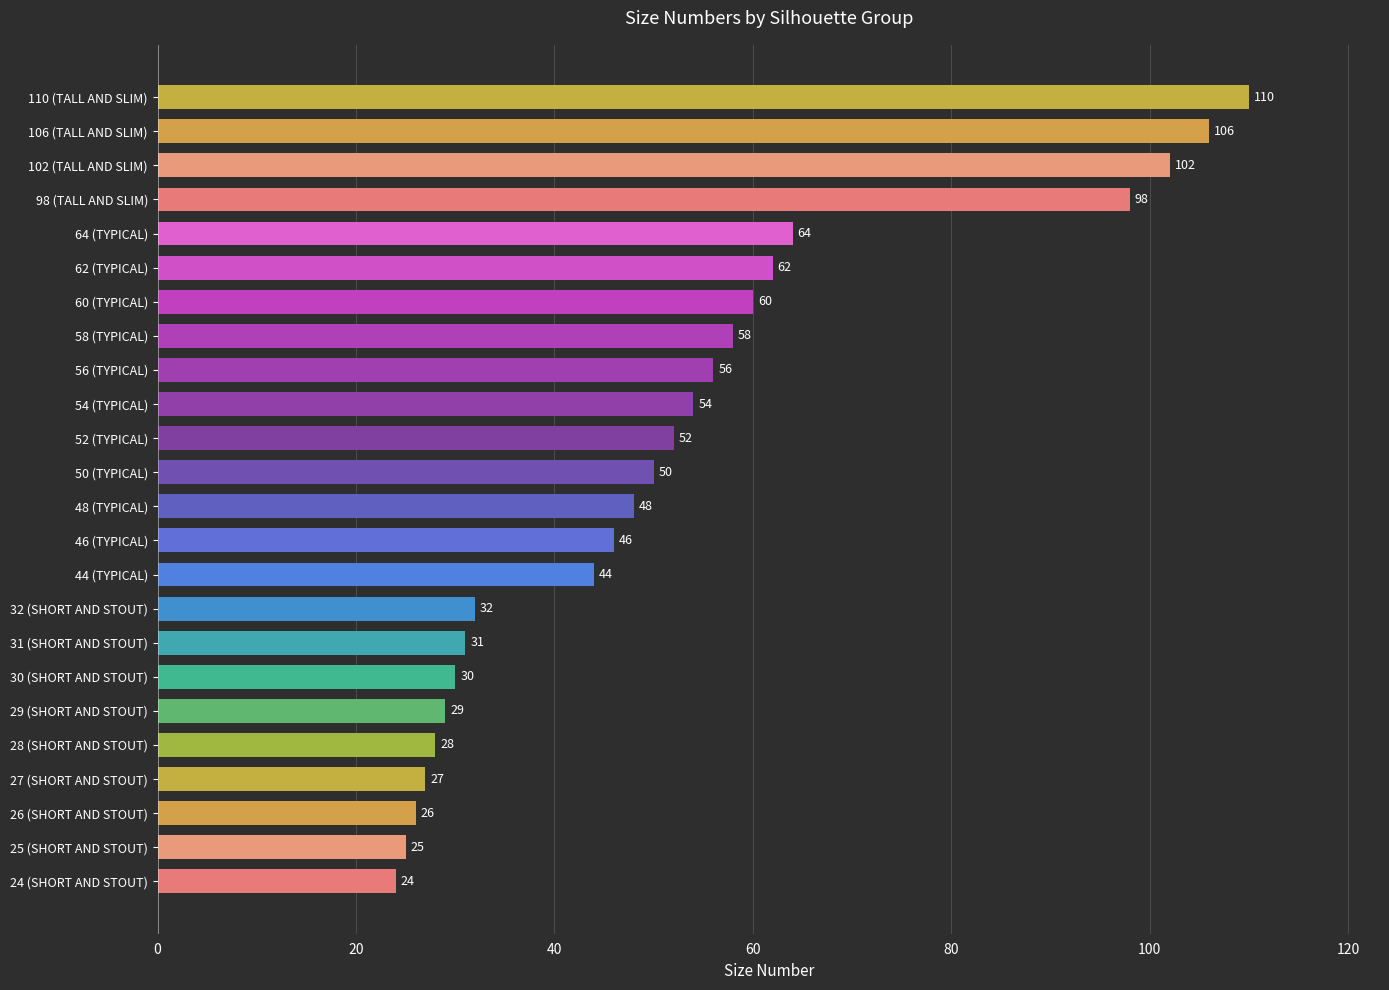

The value at 102 (TALL AND SLIM) is 46. True or false?

False